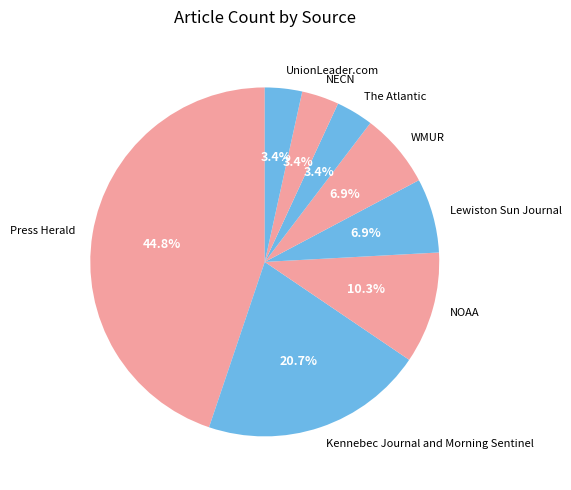

Is there any slice that represents more than half of the pie?

No